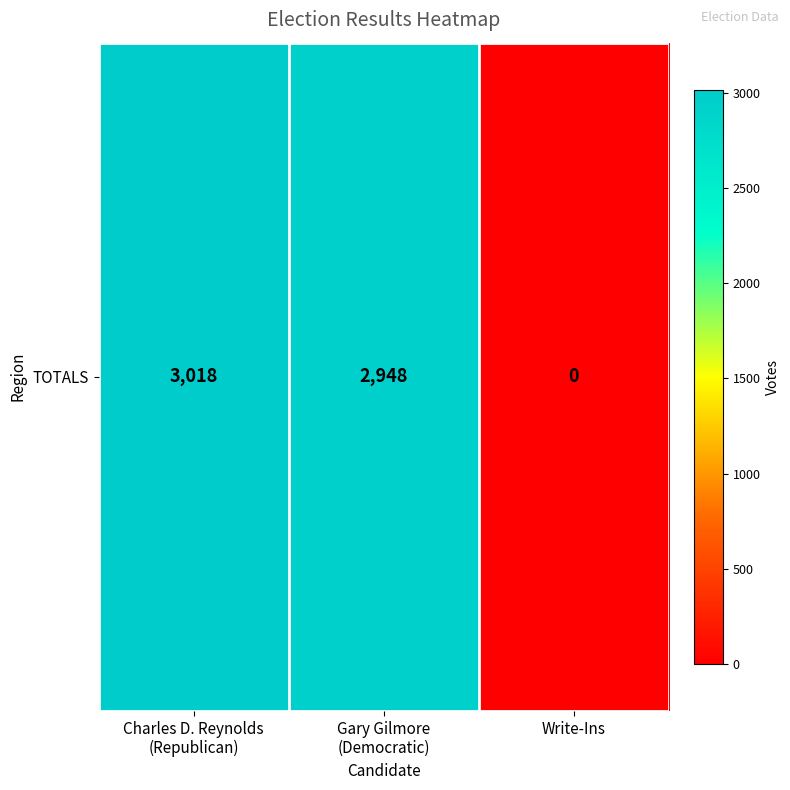

What value does the data have at Charles D. Reynolds
(Republican)?

3018